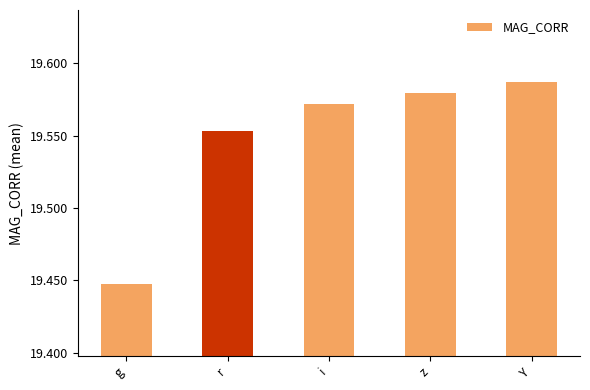

Count the values in the range 19 to 20.

5